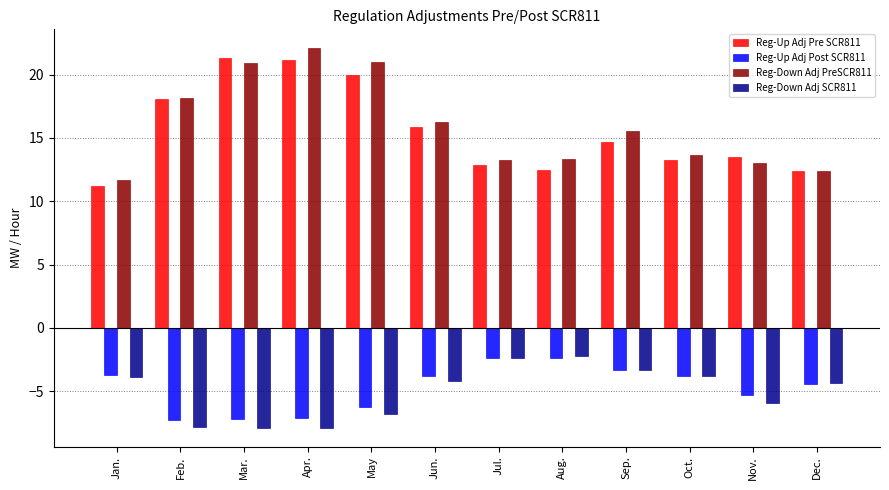

What is the approximate value of Reg-Up Adj Pre SCR811 at Aug.?

12.5